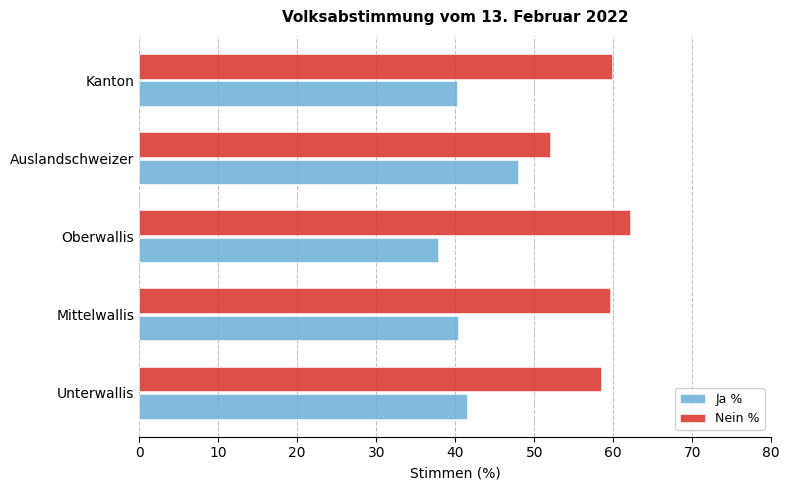

Which category has the highest value across all series?

Oberwallis